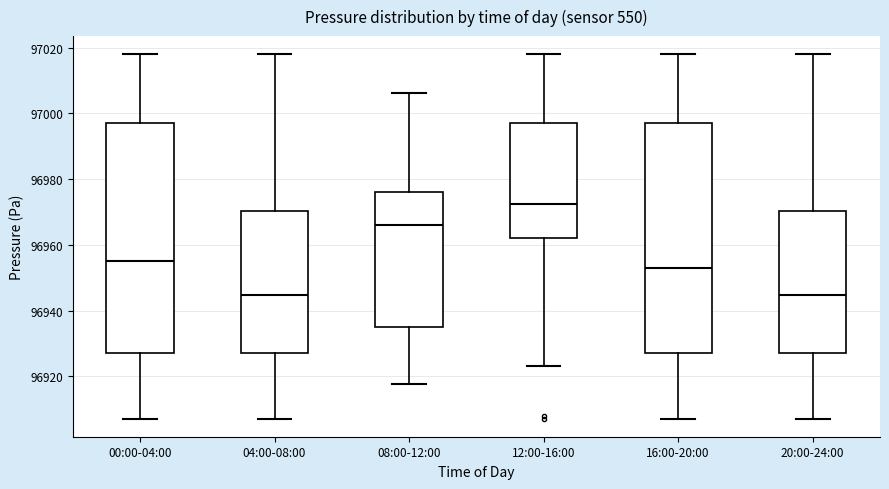

Reading left to right, transcribe this box plot: for each box, give where its median line is, the range the box spans, and where its two whiskers end, as read against the y-axis. The values are not printed on the chart, so give them approximately, as read against the axis.

00:00-04:00: median 96956, box 96926 to 96996, whiskers 96908 to 97018
04:00-08:00: median 96944, box 96926 to 96970, whiskers 96908 to 97018
08:00-12:00: median 96966, box 96936 to 96976, whiskers 96918 to 97006
12:00-16:00: median 96972, box 96962 to 96996, whiskers 96924 to 97018
16:00-20:00: median 96952, box 96926 to 96996, whiskers 96908 to 97018
20:00-24:00: median 96944, box 96926 to 96970, whiskers 96908 to 97018